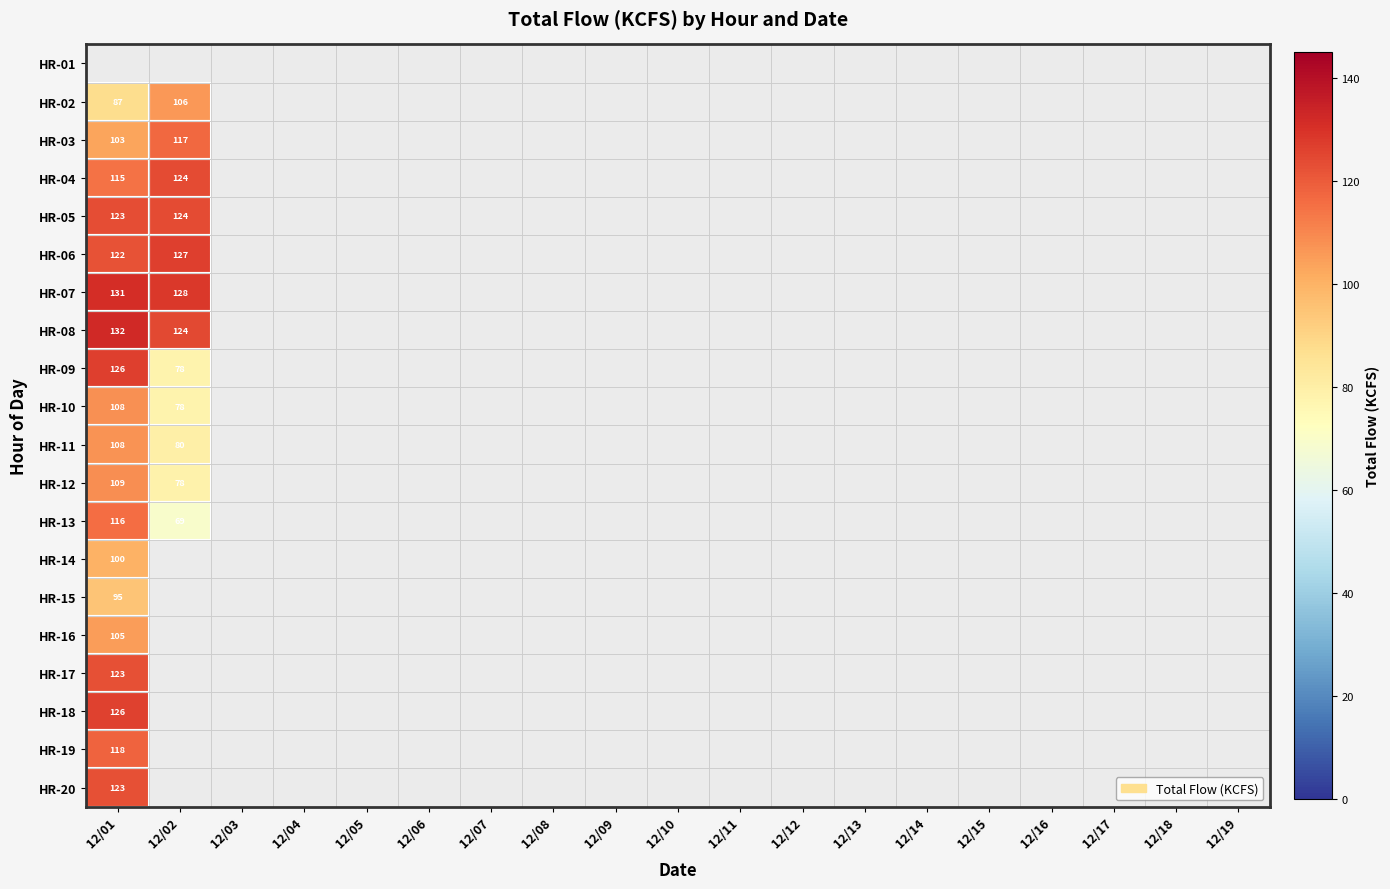

Which category has the highest value across all series?

12/01